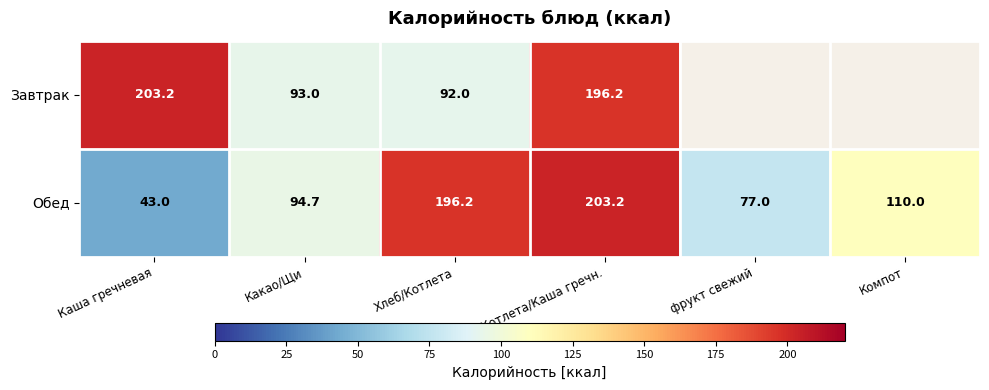

What is the spread (max minus min) of values at Котлета/Каша гречн.?

7.0